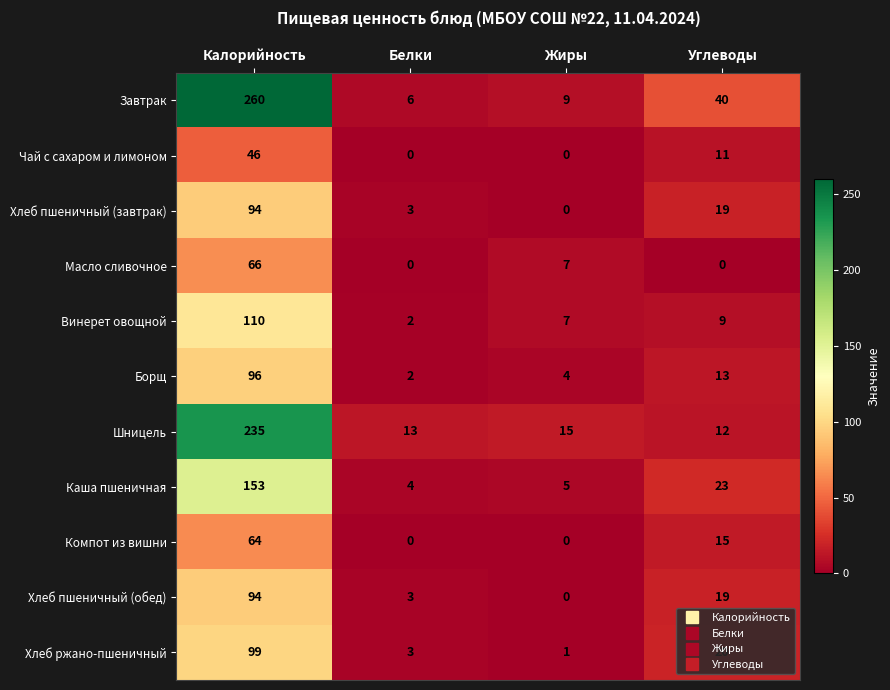

At which label does Шницель reach its peak?

Калорийность